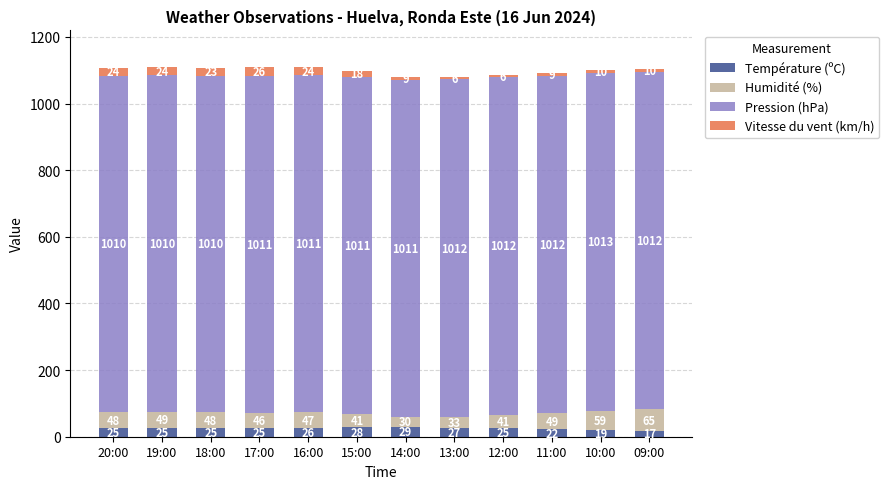

At which label does Température (ºC) reach its peak?

14:00